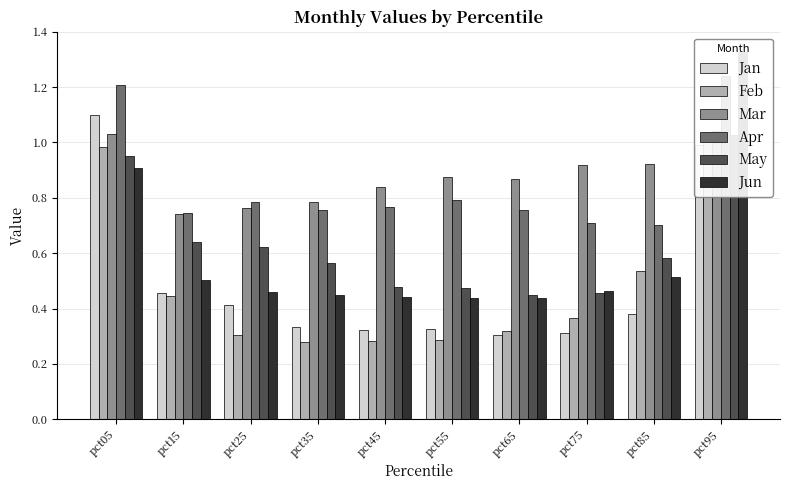

Are the bars horizontal?

No